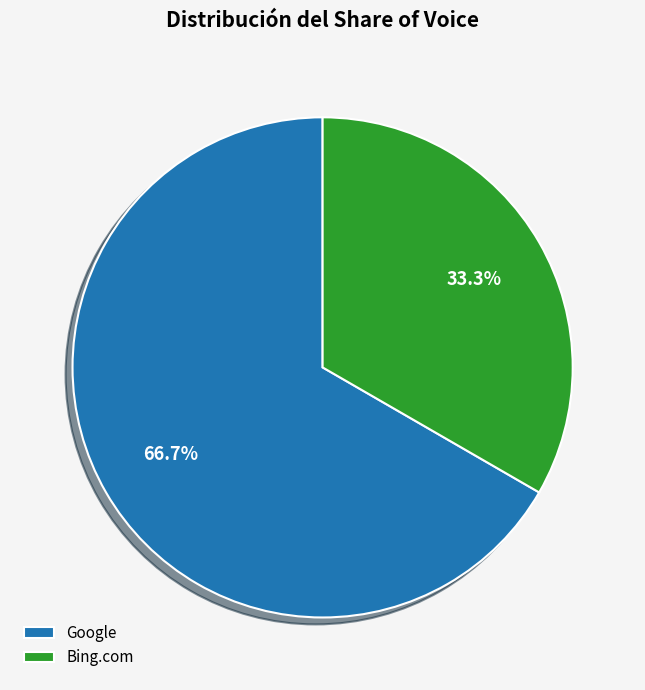

To the nearest percent, what is the difference between the Google and Bing.com slice percentages?

33%